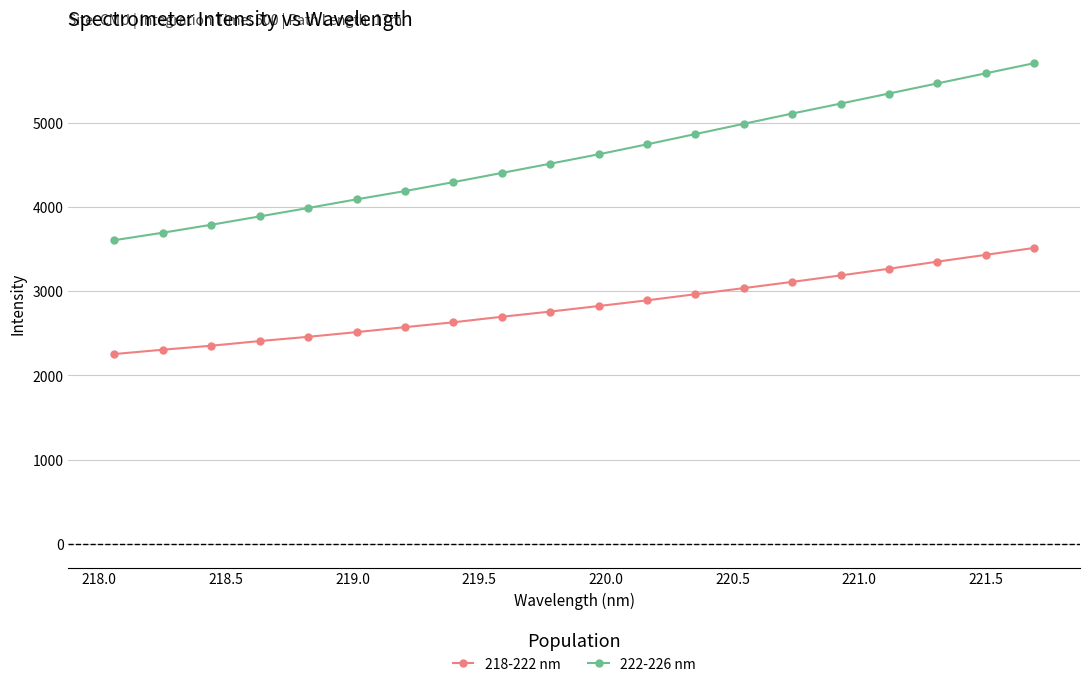

True or false: 218-222 nm and 222-226 nm cross at least once.

False